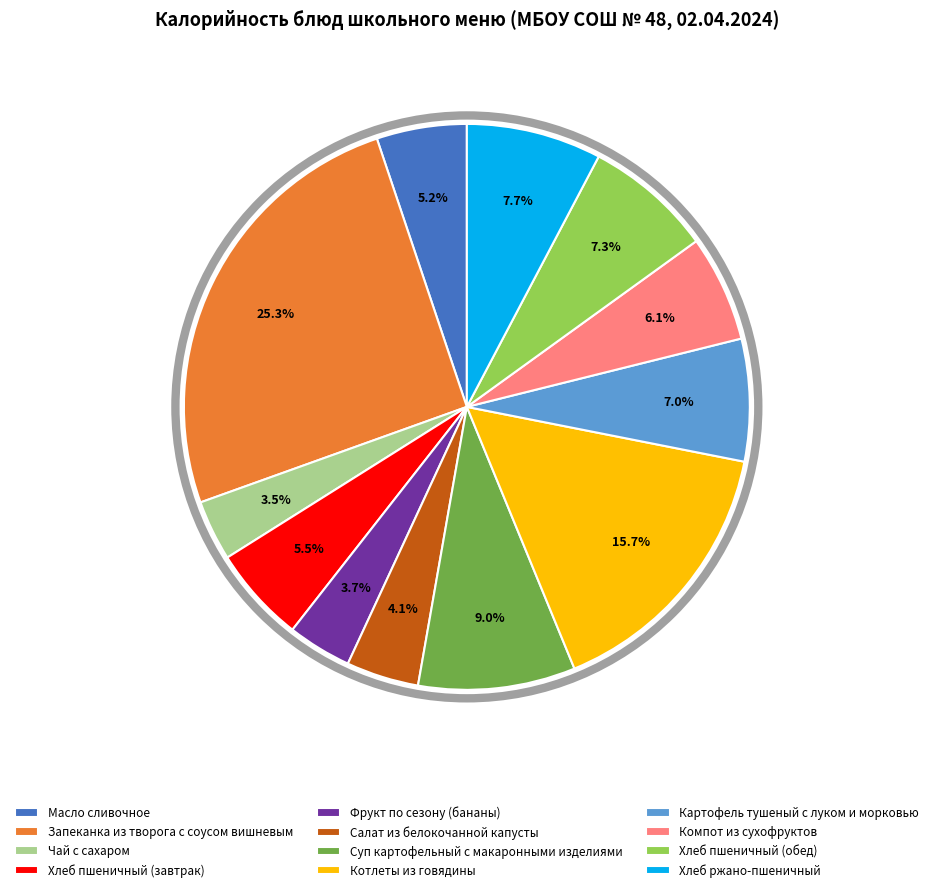

Which has a higher value, Суп картофельный с макаронными изделиями or Хлеб пшеничный (завтрак)?

Суп картофельный с макаронными изделиями